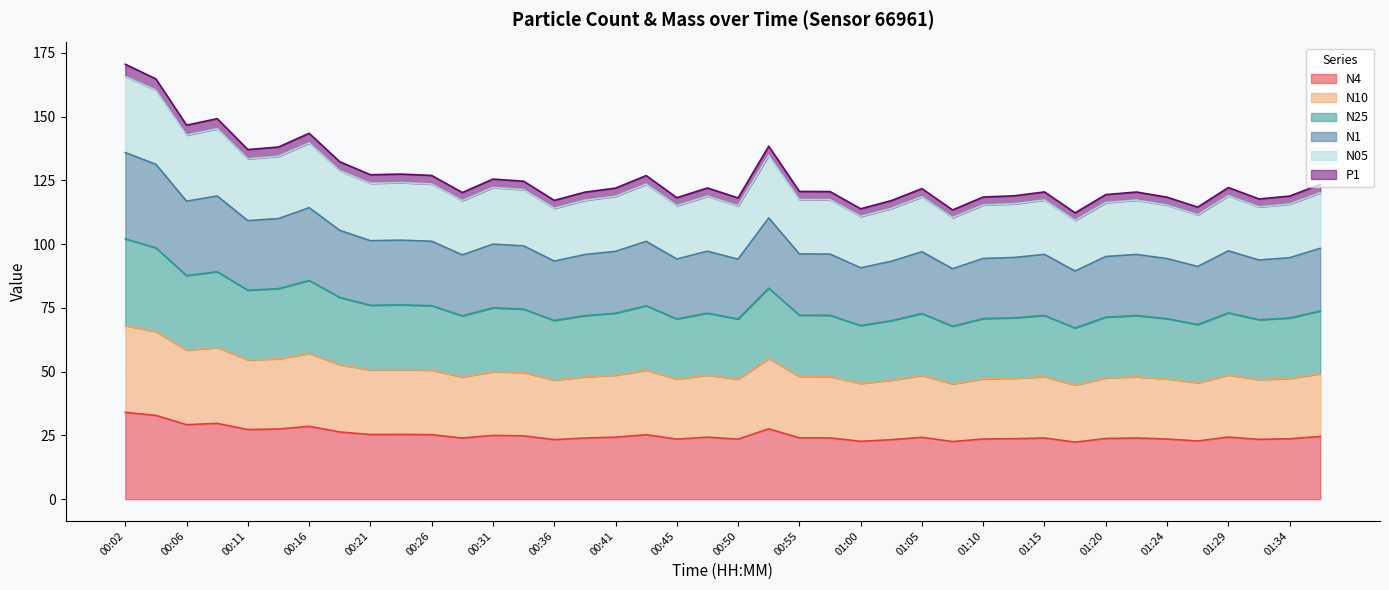

Which label corresponds to the smallest value in the chart?

01:17